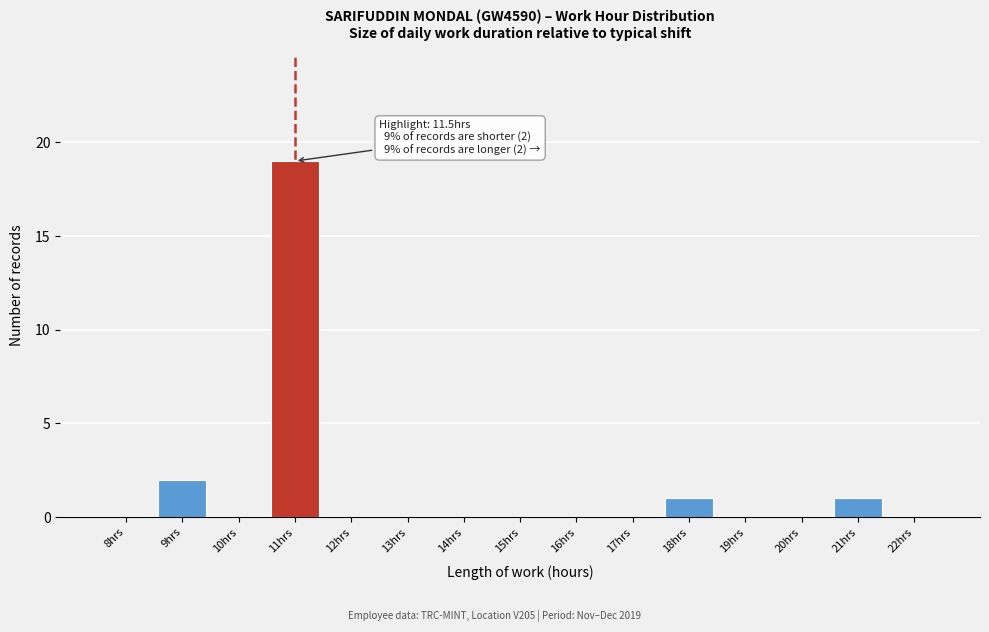

What is the ratio of the value at 18hrs to the value at 21hrs?

1.0